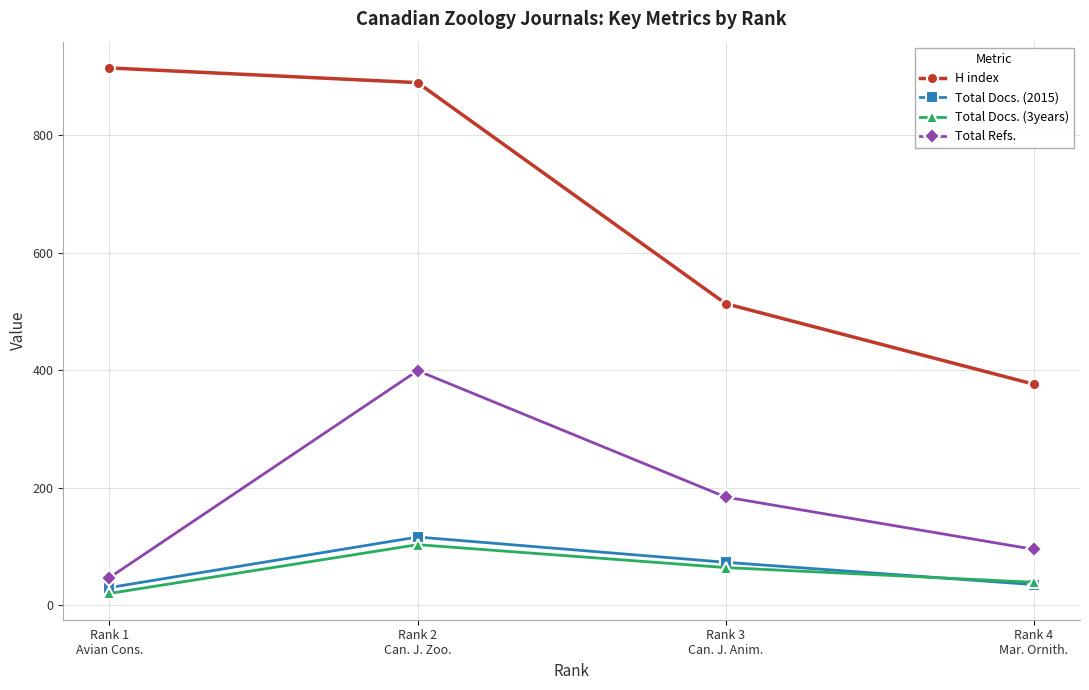

What is the label of the 3rd point from the right?

Rank 2
Can. J. Zoo.